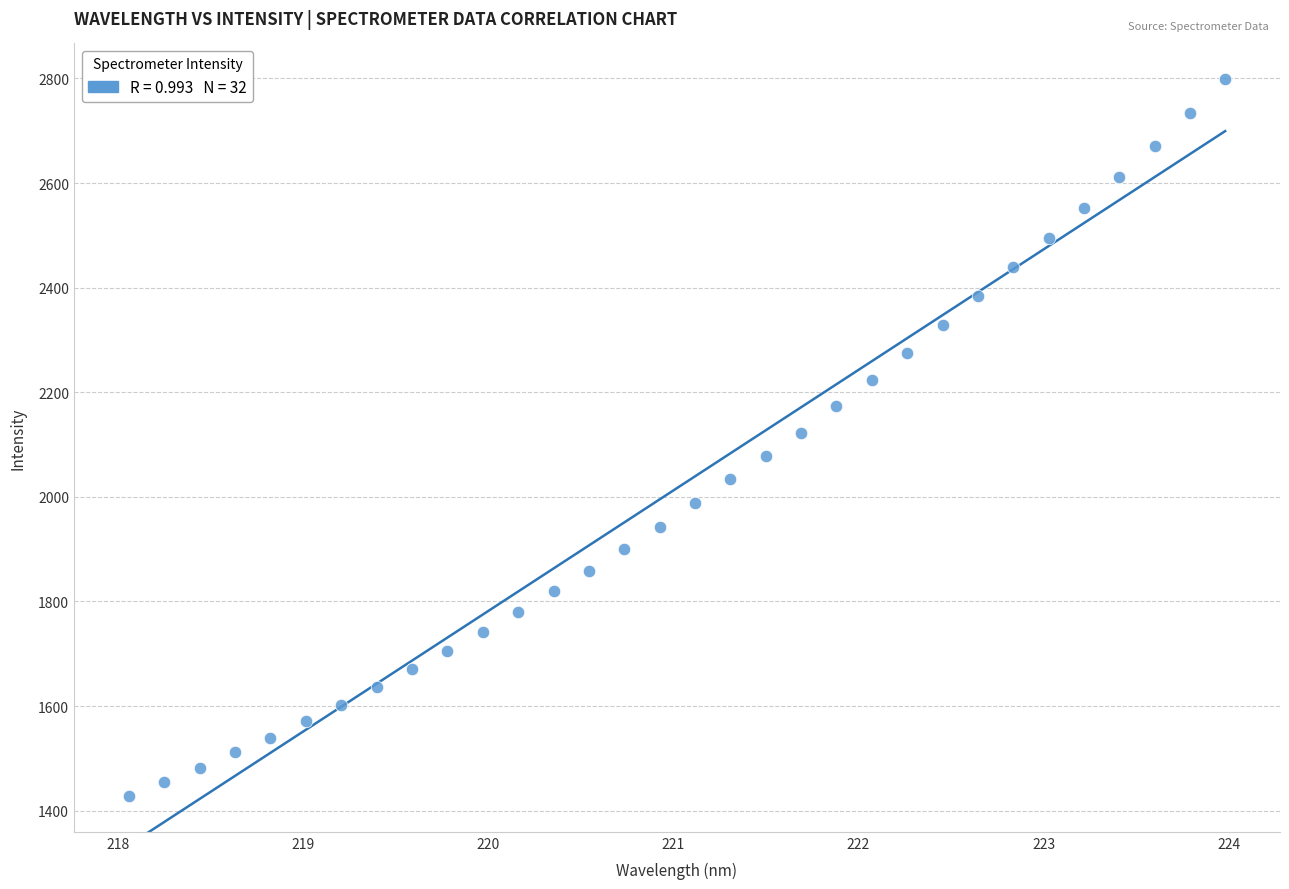

What is the range of Y values (max minus min)?

1370.3